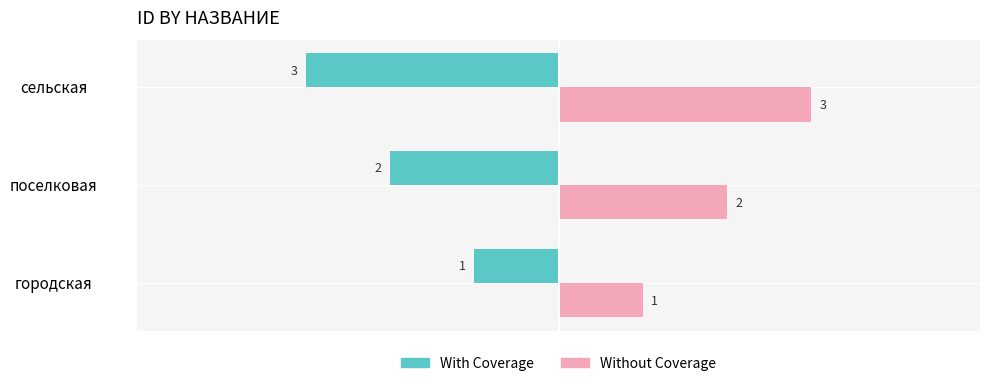

The Without Coverage series shows 2 at поселковая. True or false?

True